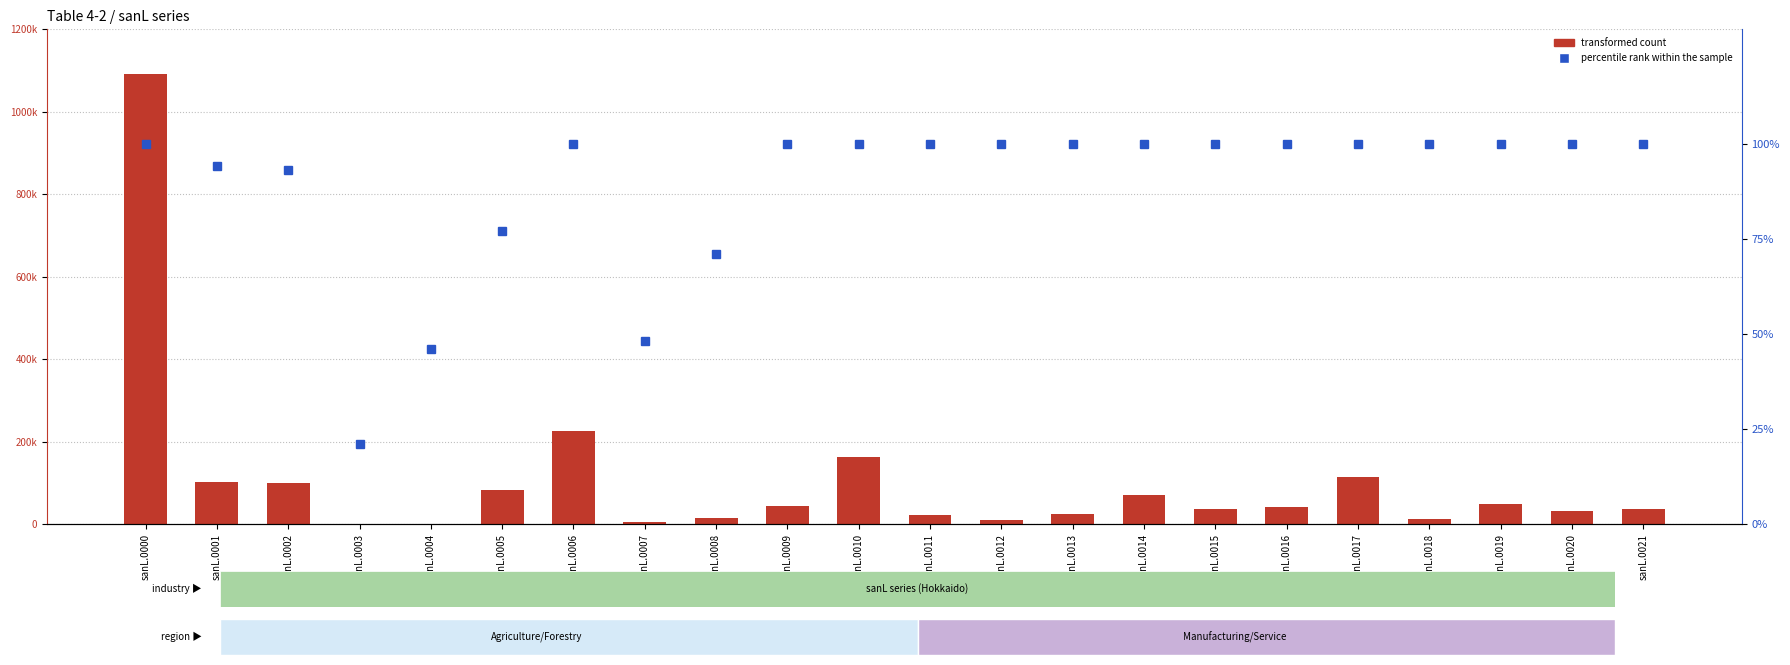

What are all the series names shown in the legend?

transformed count, percentile rank within the sample